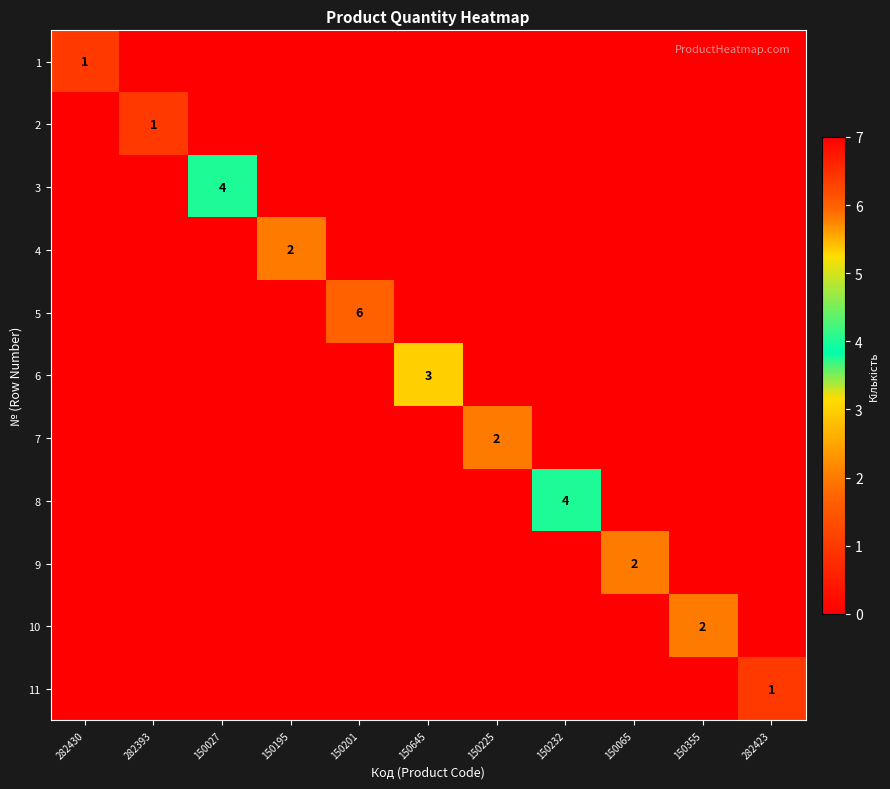

What is the greatest value displayed?

6